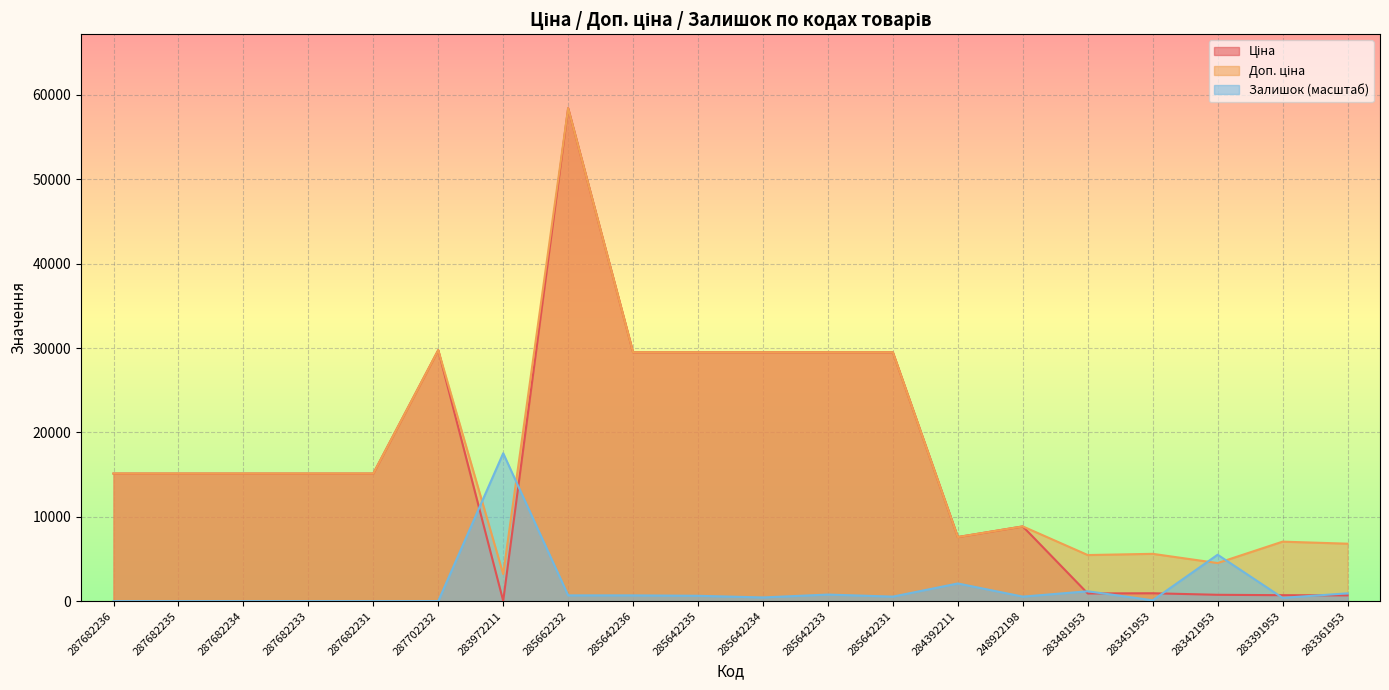

What position from the right is 285642235?

11